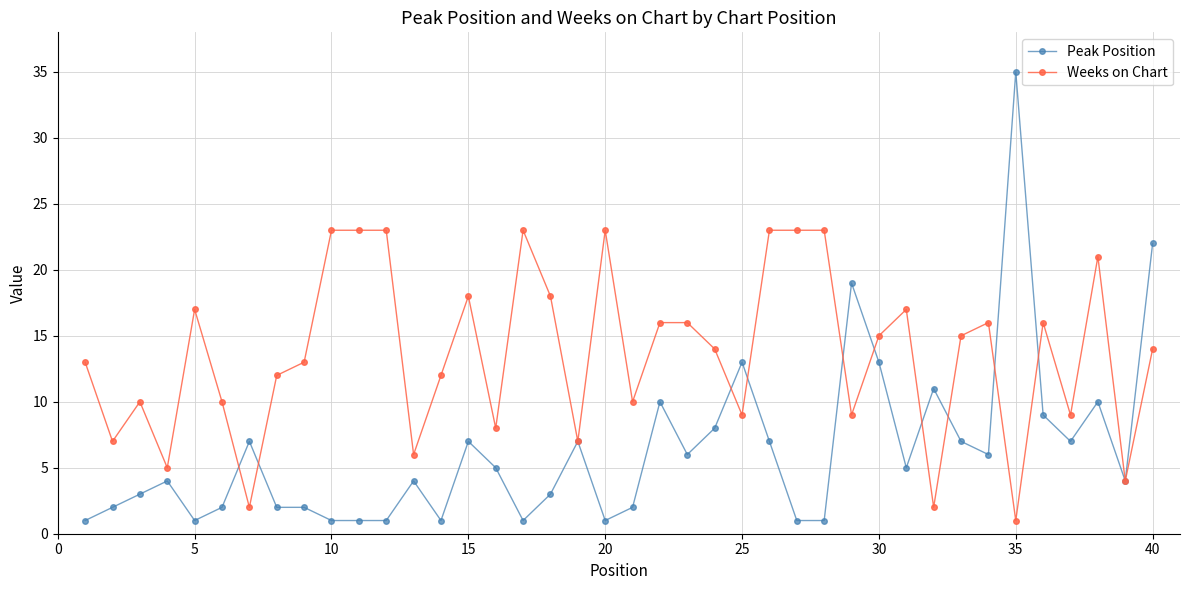

What is the maximum value for Peak Position?

35